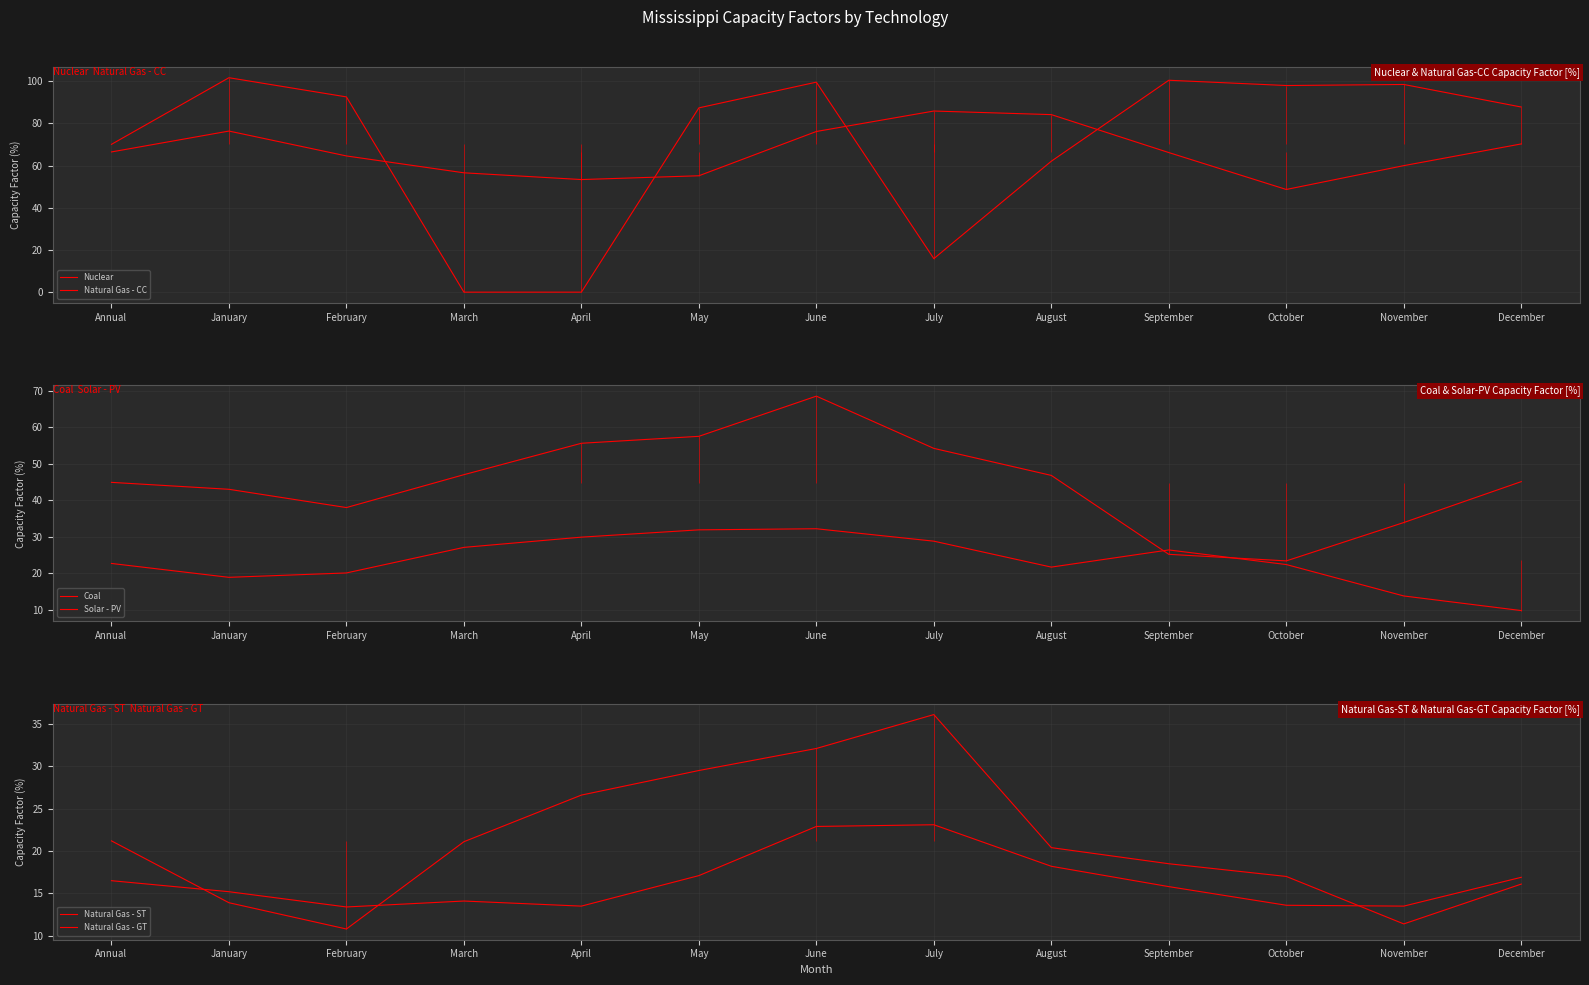

What is the spread (max minus min) of values at December?

78.0